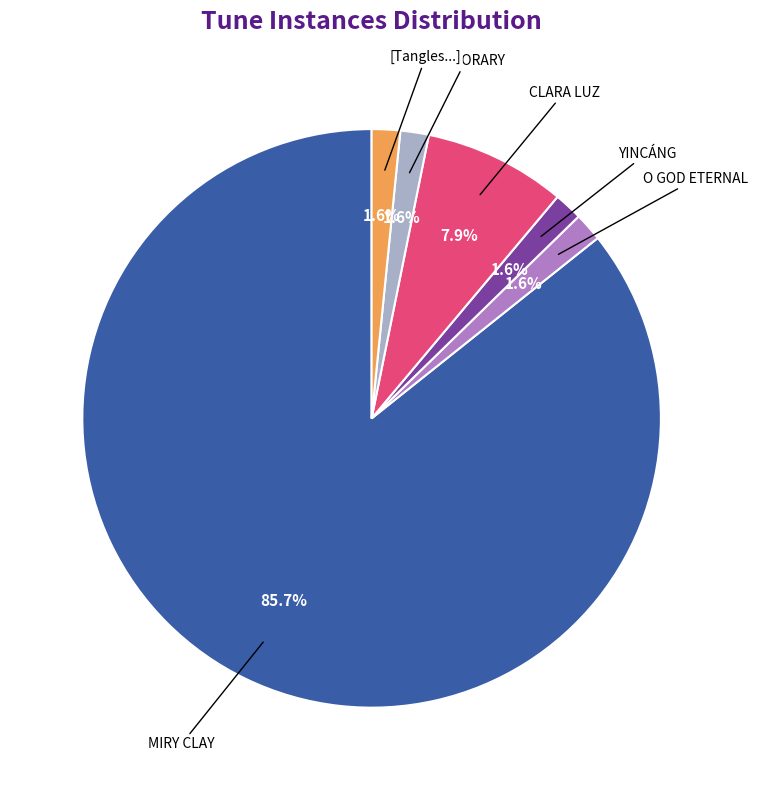

How many segments does this pie chart have?

6